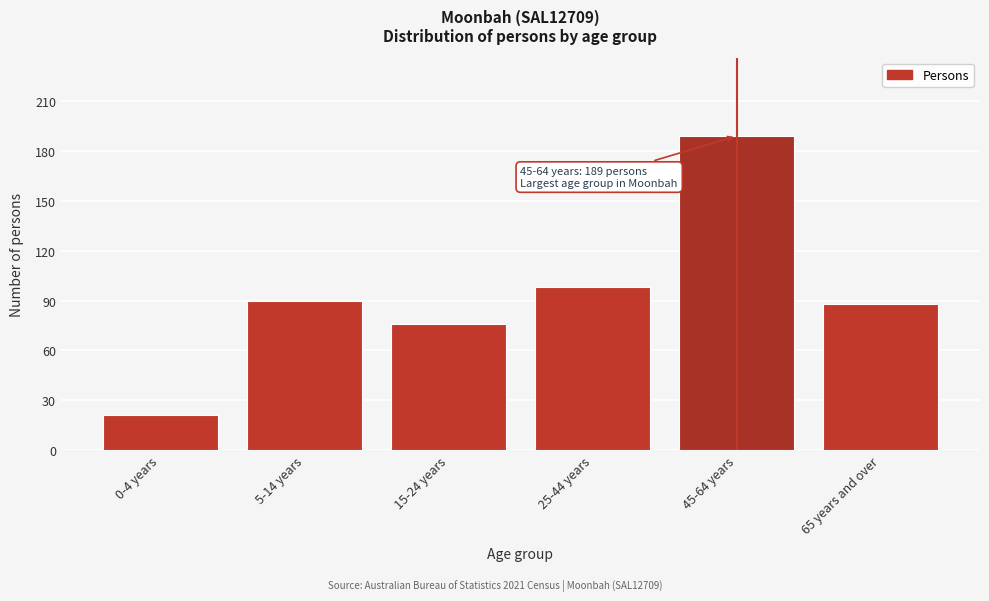

Reading right to left, transcribe all the data shown in this chart.

88	189	98	76	90	21